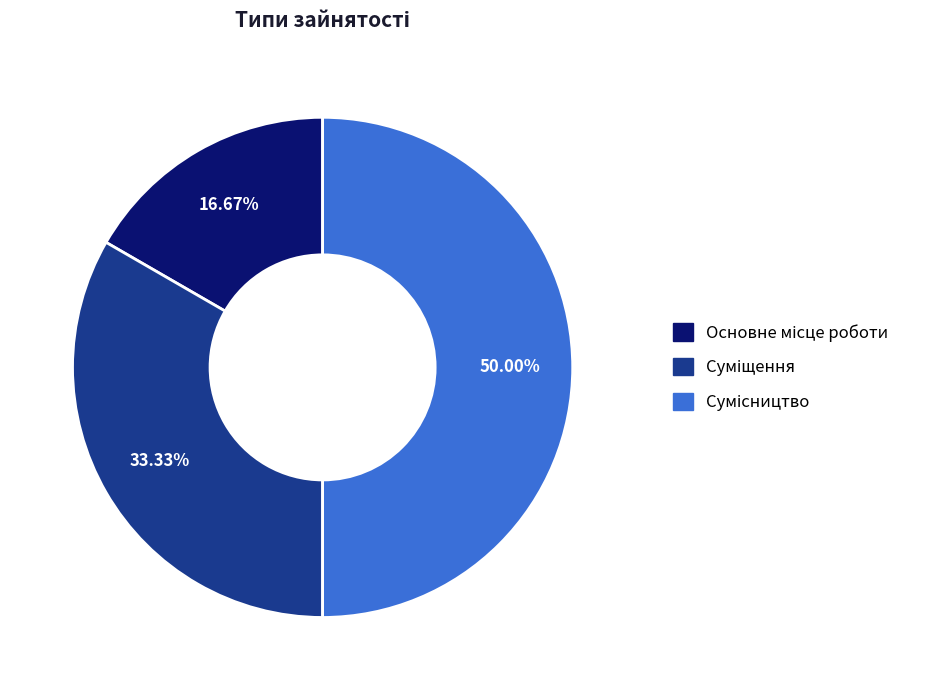

Count the number of slices in the pie.

3